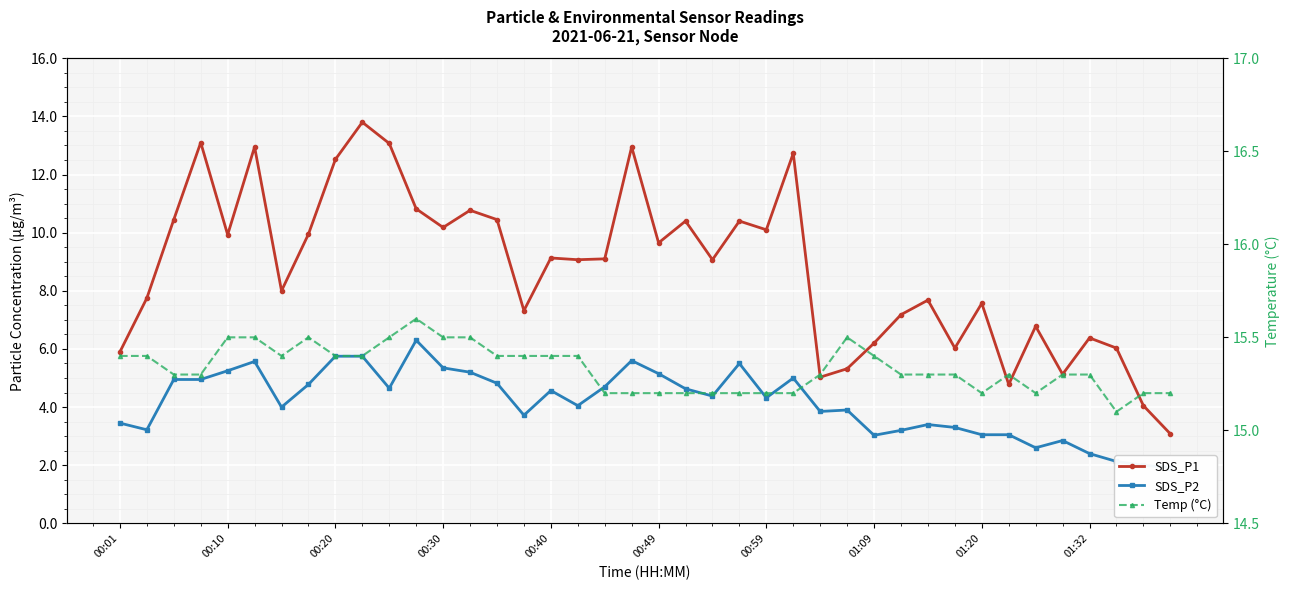

How many lines are shown in the chart?

3